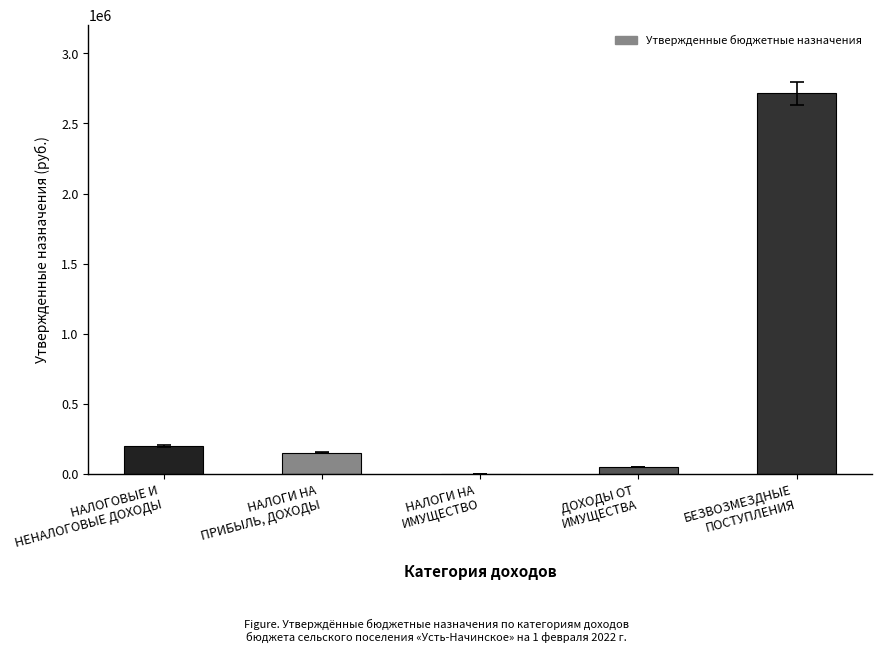

What is the maximum value shown in the chart?

2714300